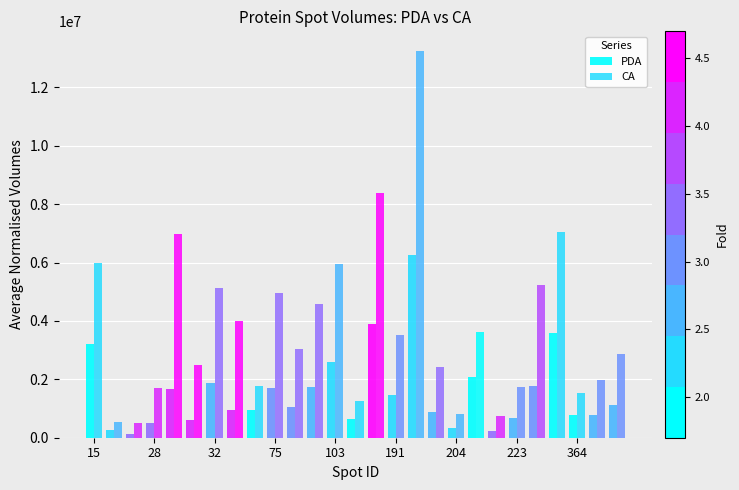

What is the value of the PDA bar at the 11th from the left?

1069000